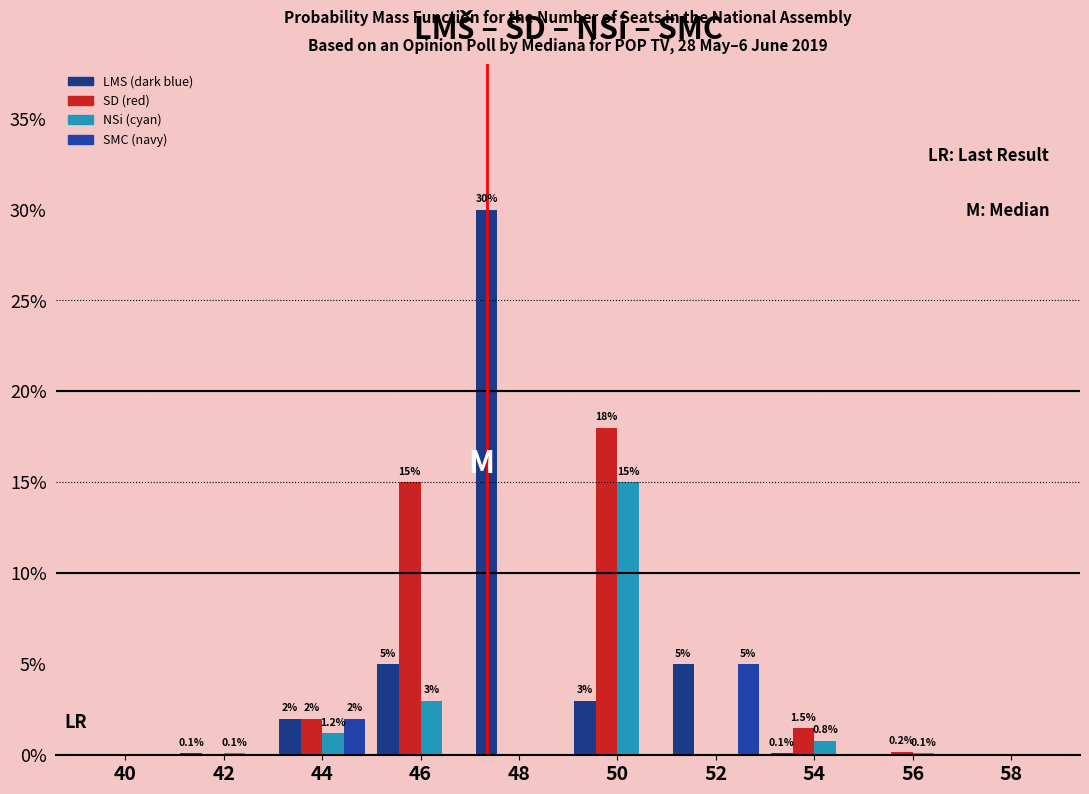

At which category is the sum across all series the highest?

50